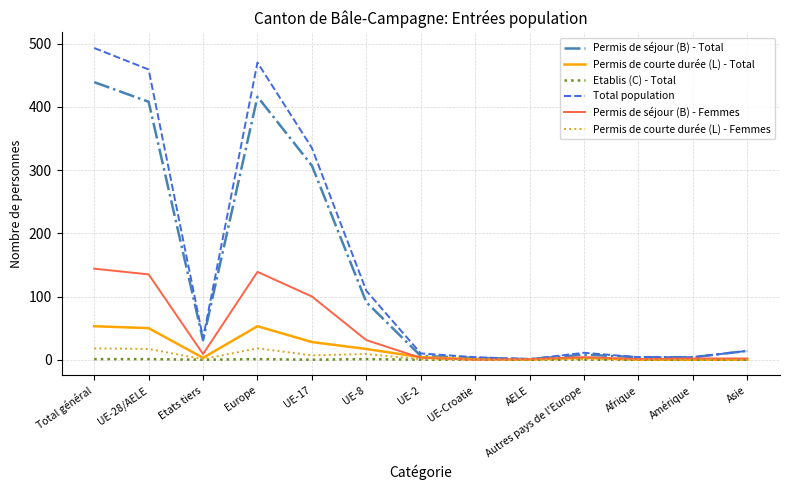

Is it true that Etablis (C) - Total equals 0 at Asie?

True